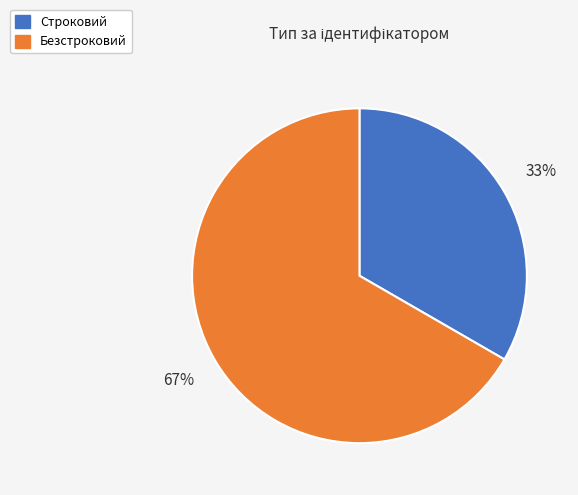

To the nearest percent, what is the average slice percentage?

50%